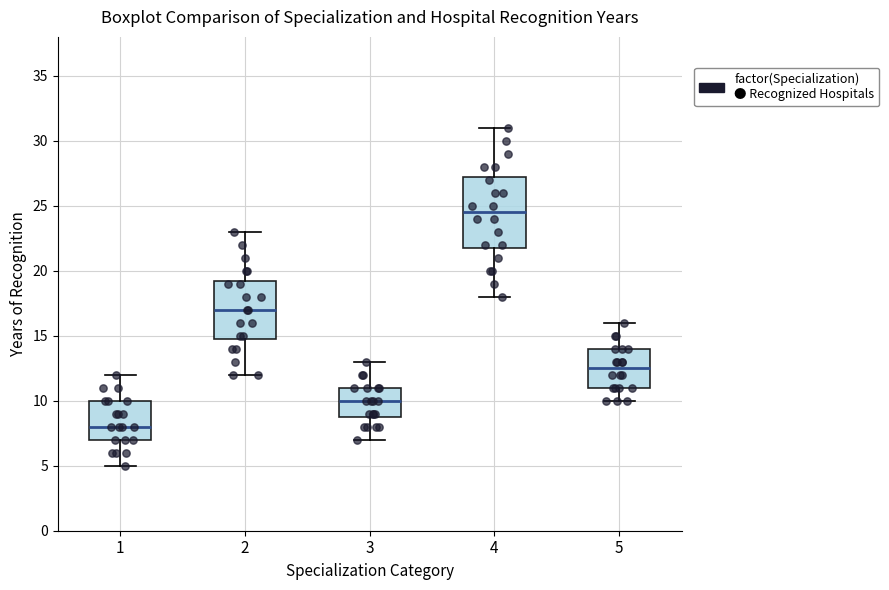

Where is the lower edge of the box at x = 4 on the y-axis? The values are not printed on the chart, so give them approximately, as read against the axis.

22.0